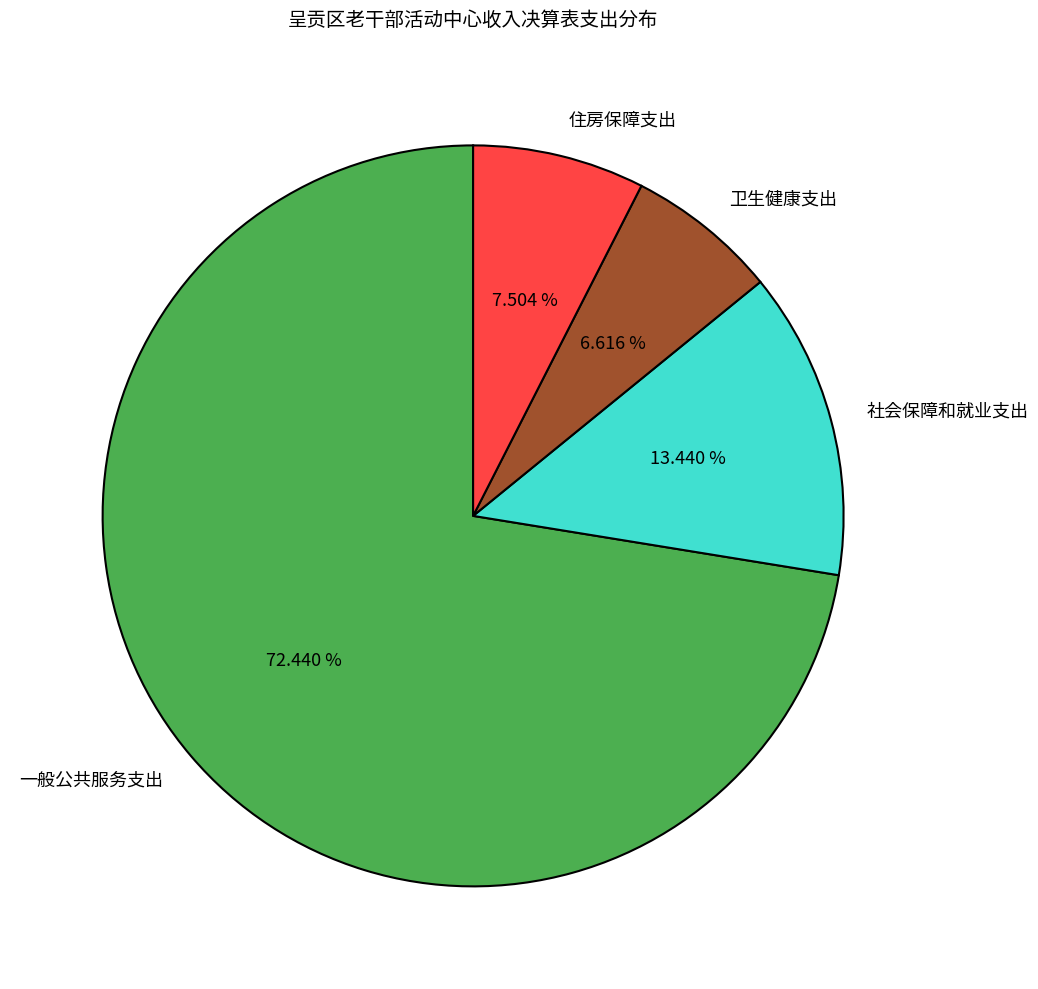

Is 一般公共服务支出 the majority of the pie?

Yes